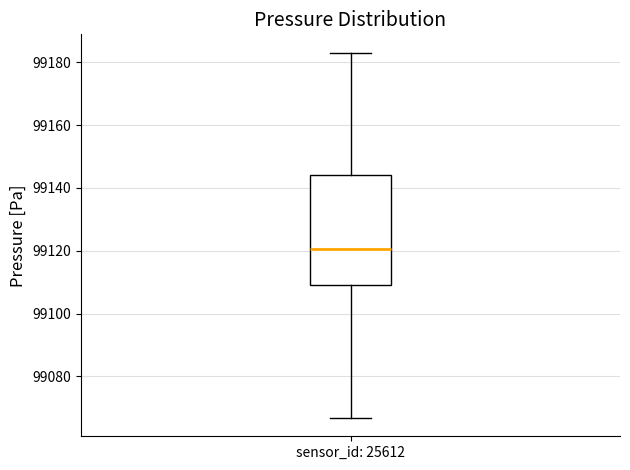

Transcribe this box plot: give where the median line is, the range the box spans, and where the two whiskers end, as read against the y-axis. The values are not printed on the chart, so give them approximately, as read against the axis.

median 99120, box 99108 to 99144, whiskers 99066 to 99184